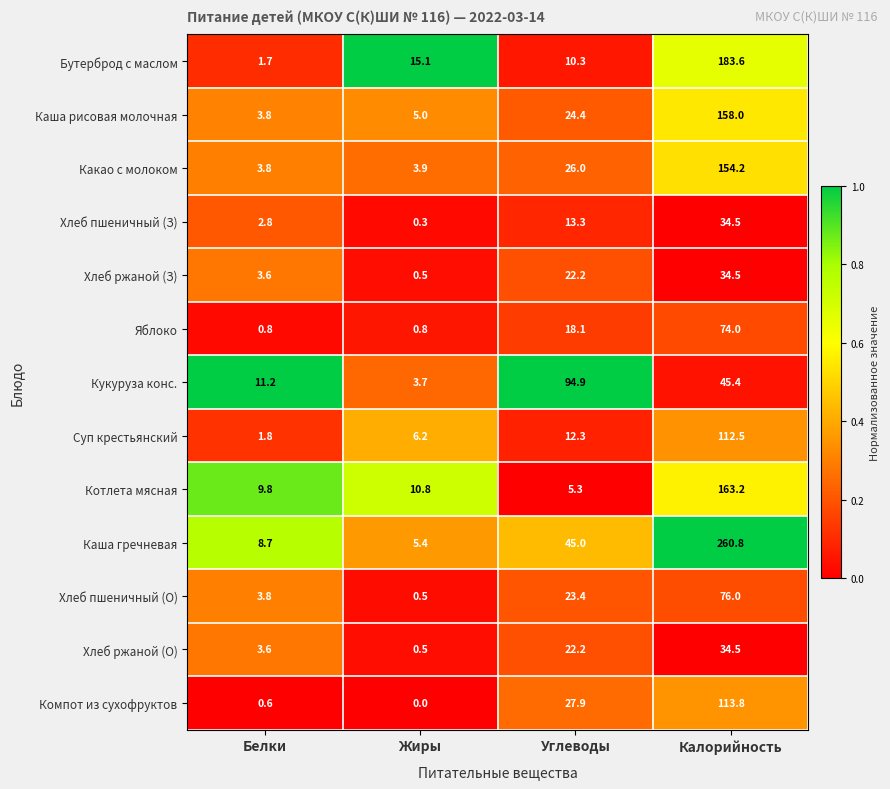

Is it true that Хлеб пшеничный (З) equals 34.5 at Калорийность?

True